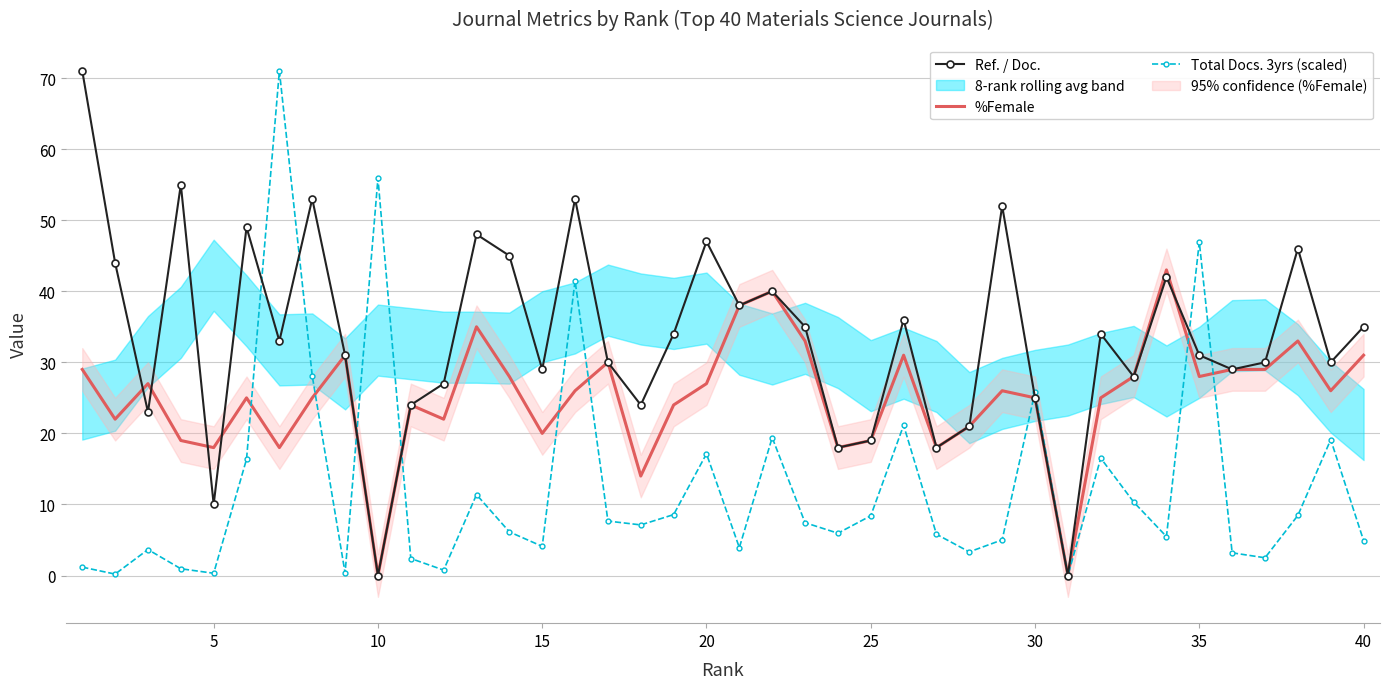

Is the value of Ref. / Doc. at 10 greater than the value of Total Docs. 3yrs (scaled) at 35?

No